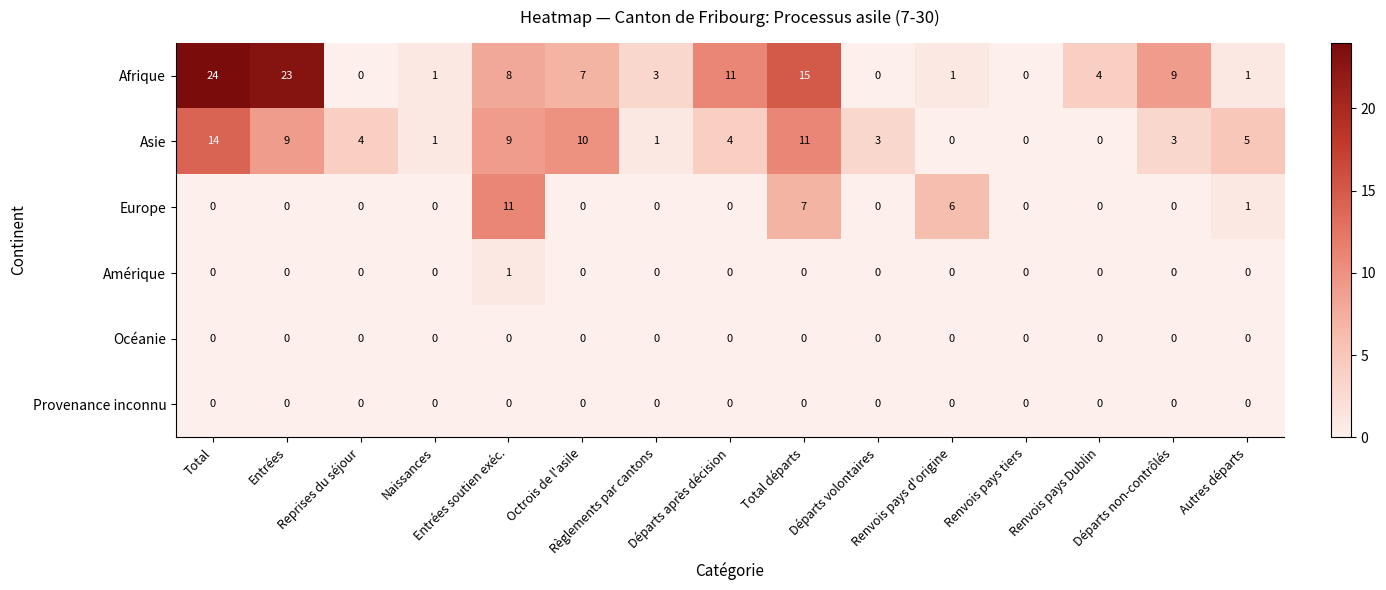

At how many categories does at least one series exceed 8?

7